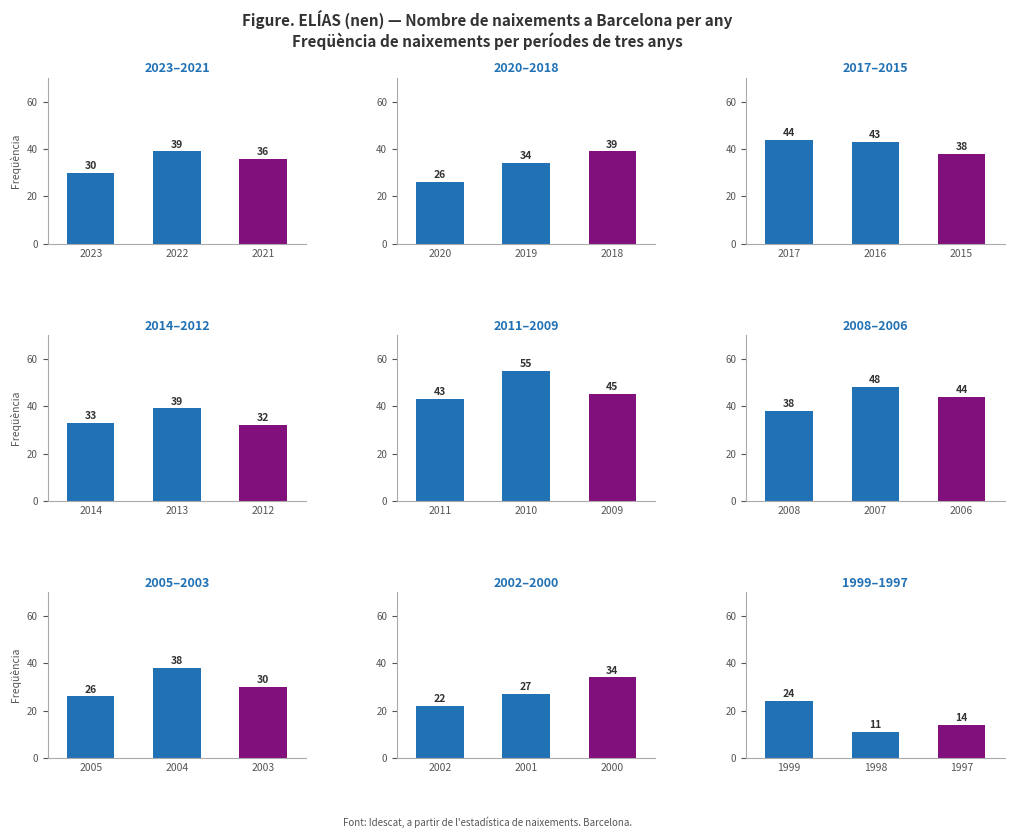

What is the change in value from 2009 to 2005?

-19